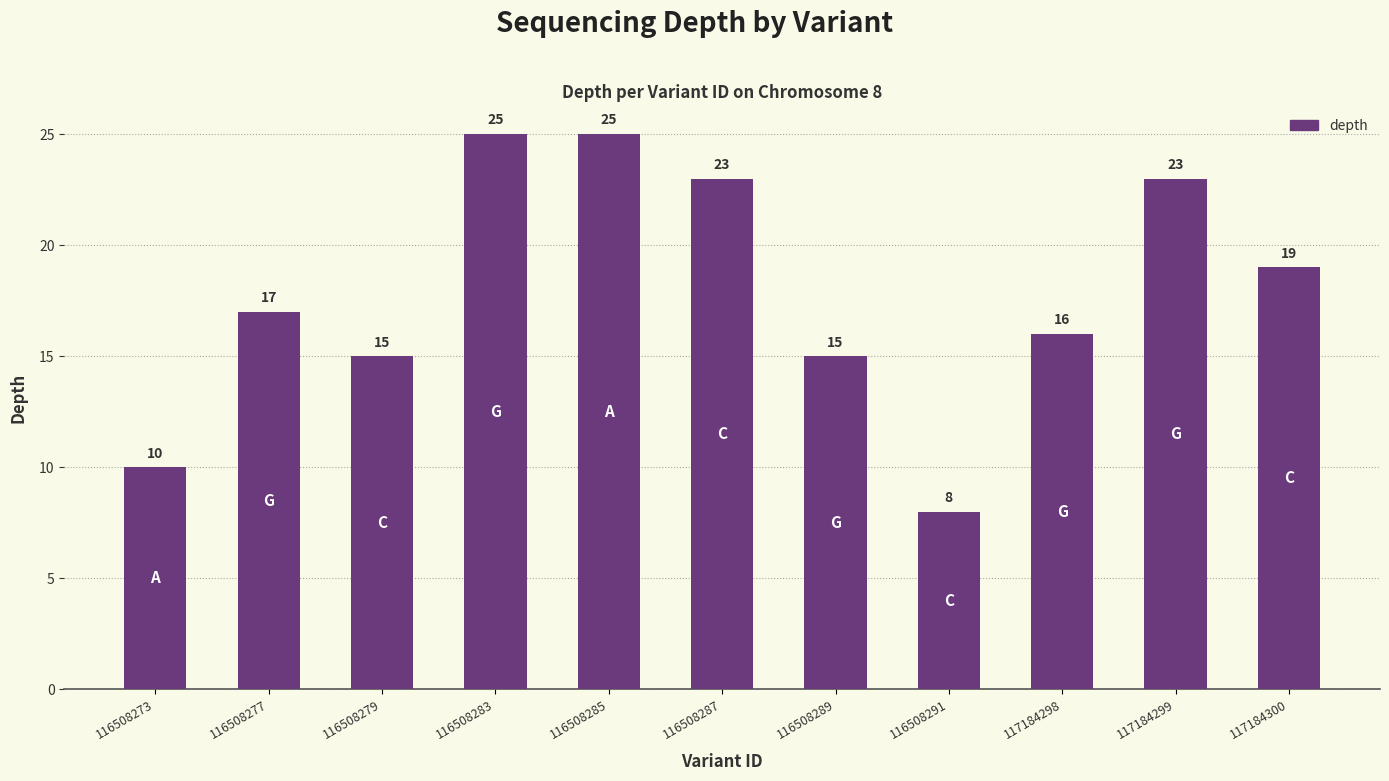

Approximately how many times larger is the value at 116508273 compared to 116508277?

0.6